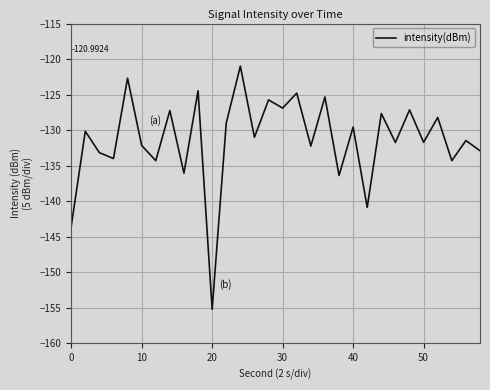

What is the difference between the values at 40 and 30?

2.7